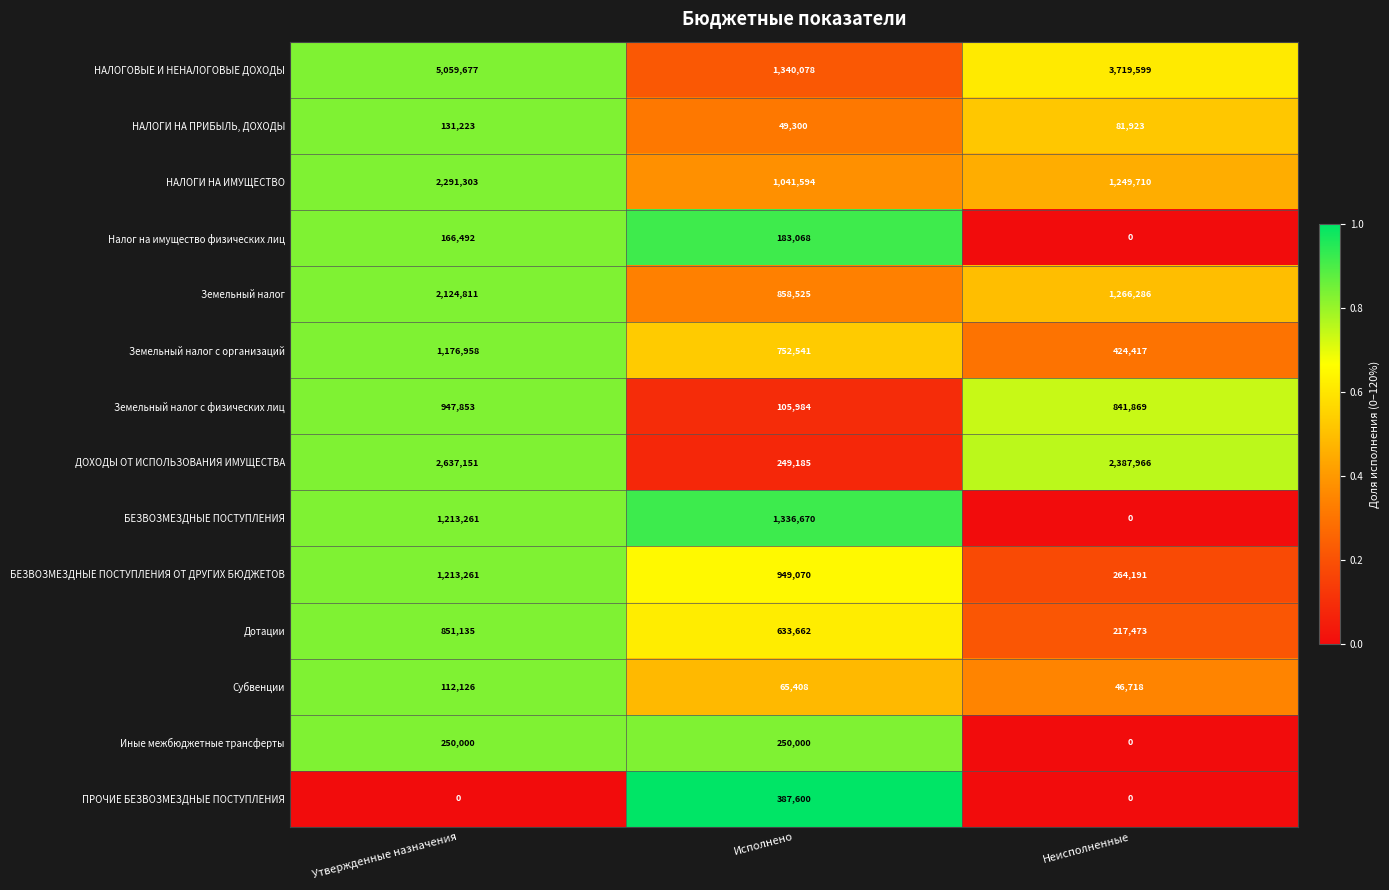

The value of Иные межбюджетные трансферты at Исполнено is 93265. True or false?

False